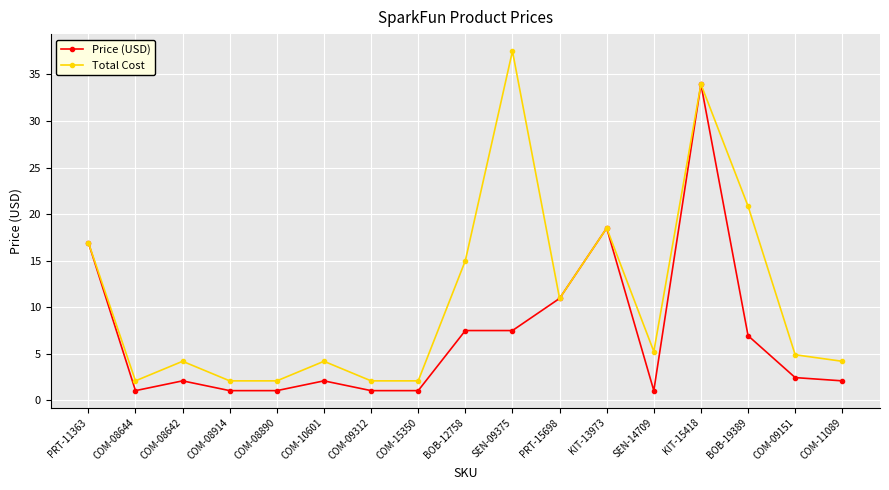

List the series in order of their peak value, highest first.

Total Cost, Price (USD)